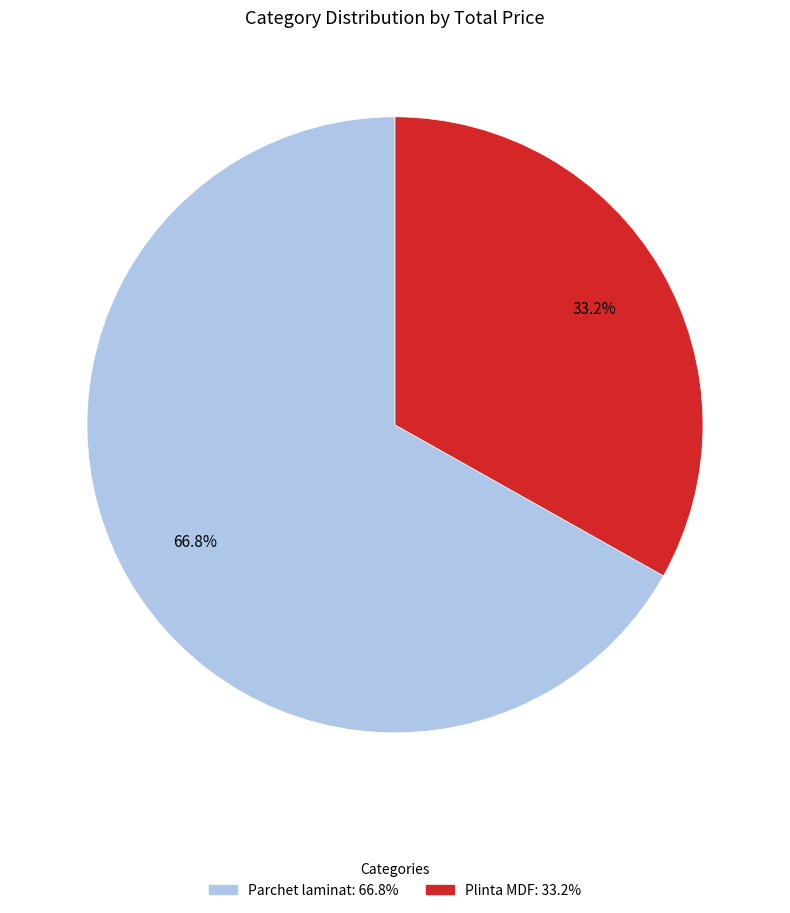

Is there a majority slice in this chart?

Yes